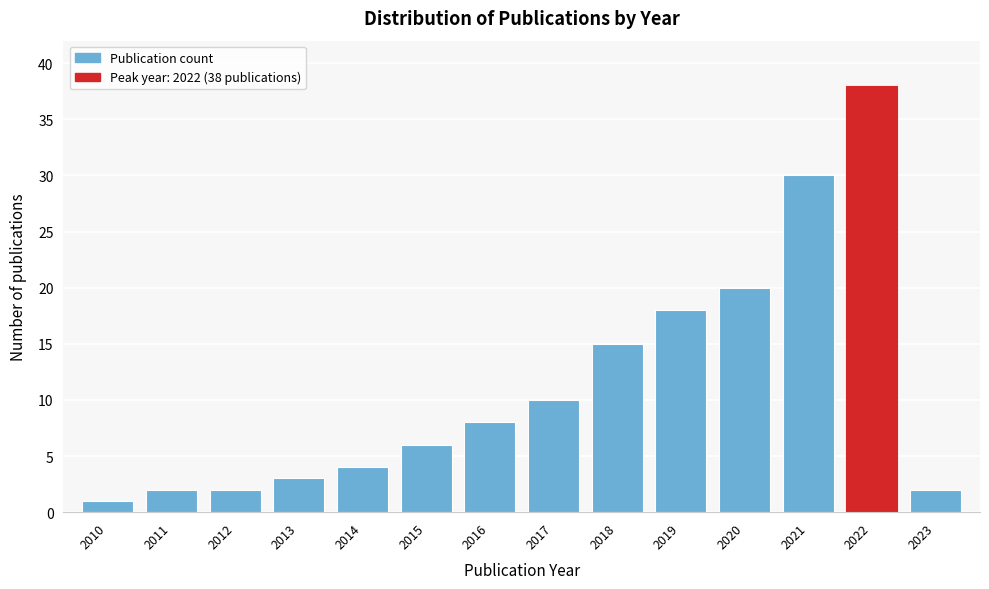

Reading left to right, list all the values displayed in this chart.

2010=1	2011=2	2012=2	2013=3	2014=4	2015=6	2016=8	2017=10	2018=15	2019=18	2020=20	2021=30	2022=38	2023=2